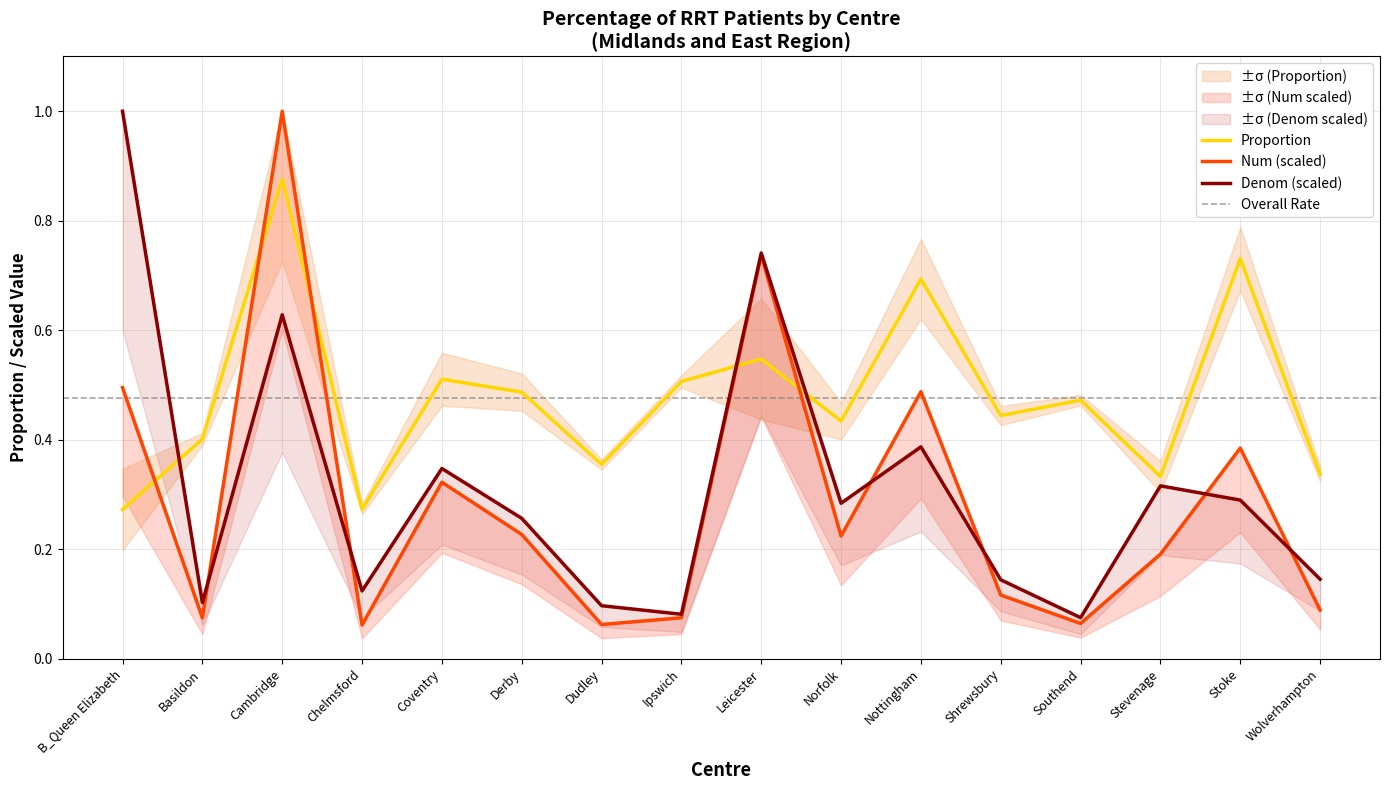

Count the Proportion values in the range 0 to 1.

16